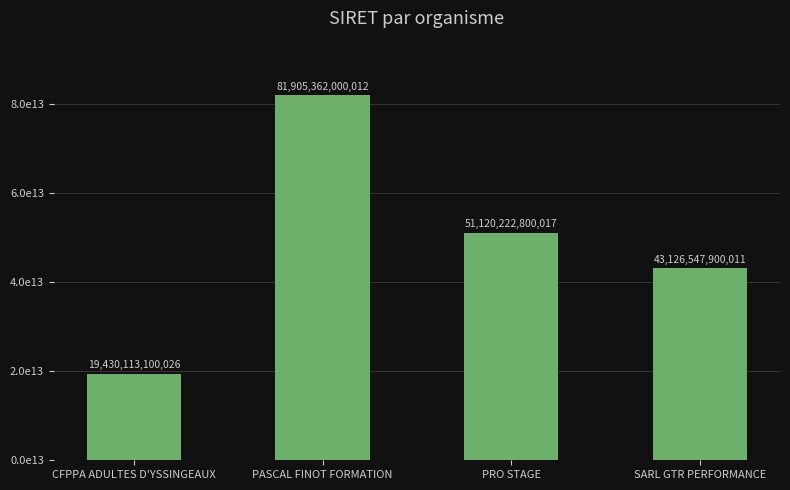

Count the number of data series in this chart.

1